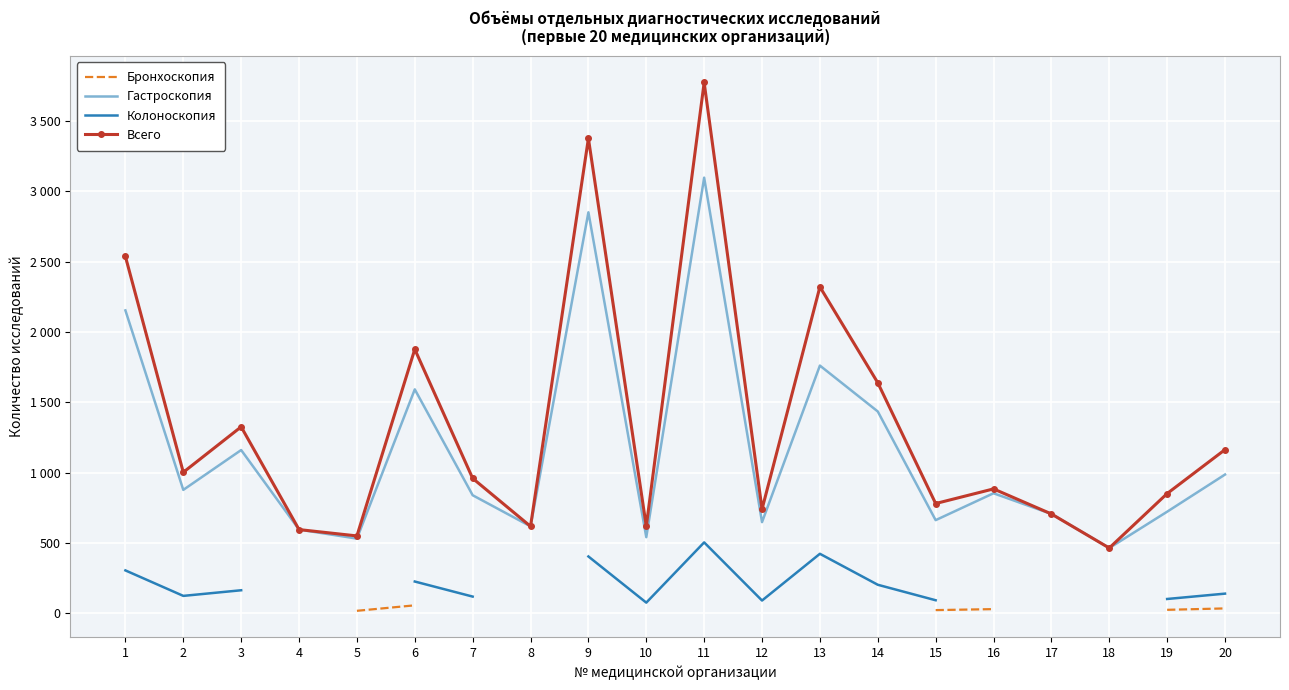

What are all the series names shown in the legend?

Бронхоскопия, Гастроскопия, Колоноскопия, Всего